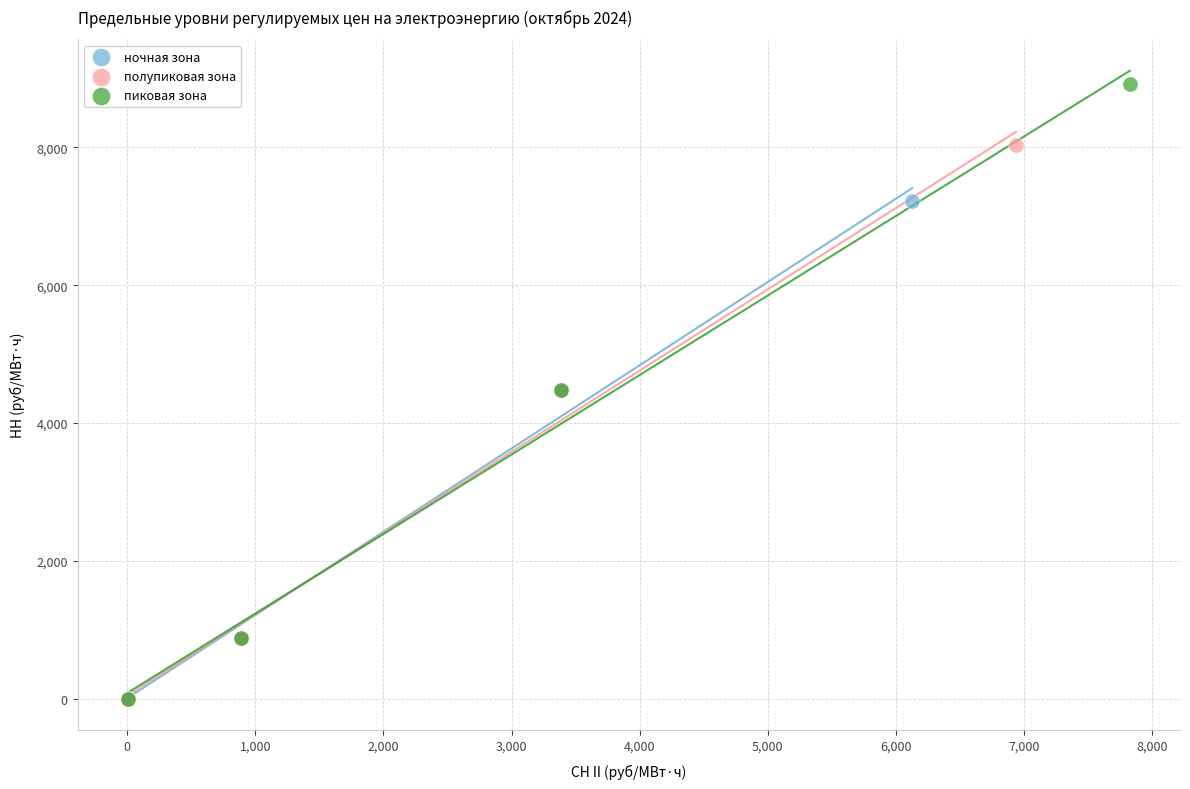

Which series contains the highest Y value?

пиковая зона